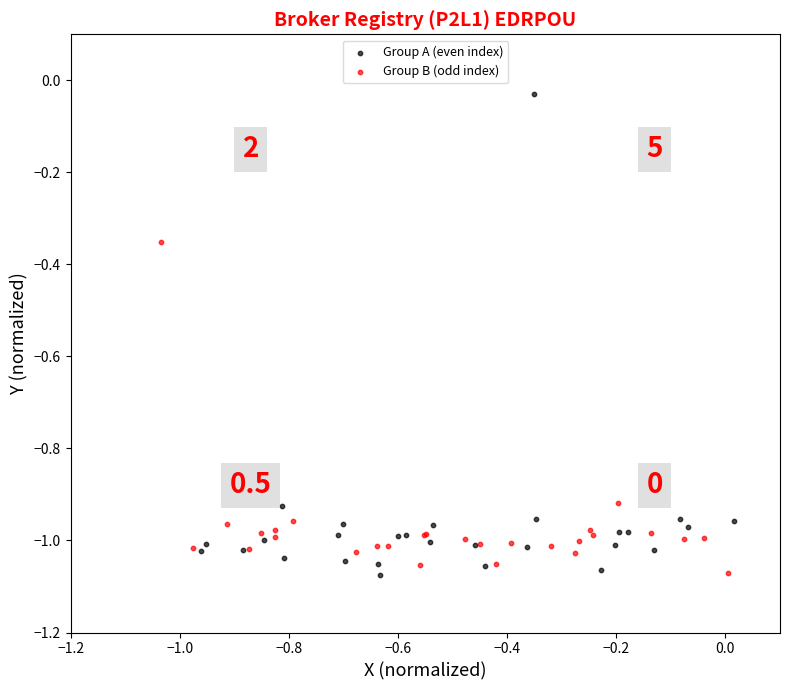

Which series has the widest spread of Y values?

Group A (even index)